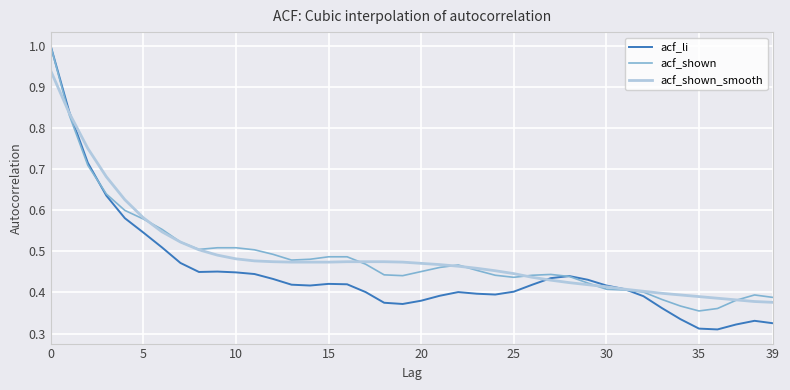

What are all the series names shown in the legend?

acf_li, acf_shown, acf_shown_smooth